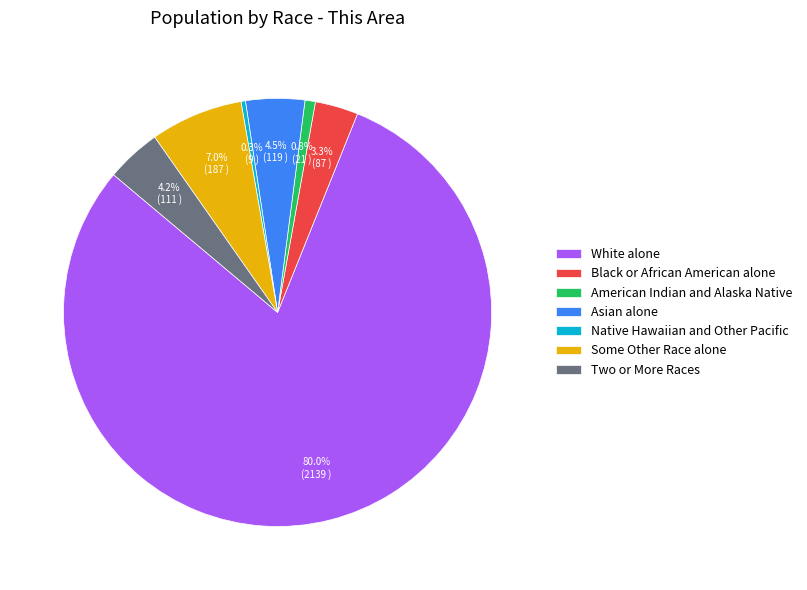

Does Native Hawaiian and Other Pacific account for over 50% of the chart?

No